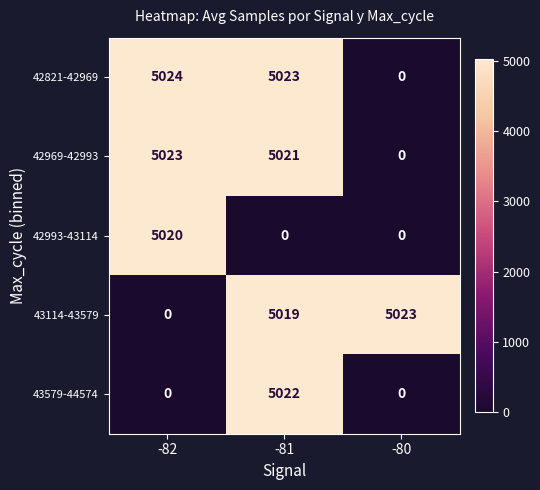

At -81, list the series in order from smallest to largest.

42993-43114, 43114-43579, 42969-42993, 43579-44574, 42821-42969